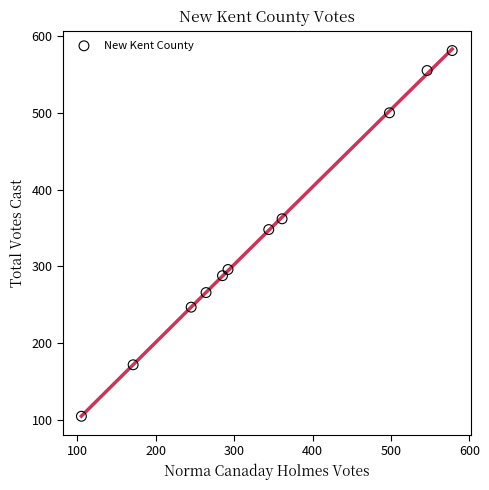

What is the range of Y values (max minus min)?

476